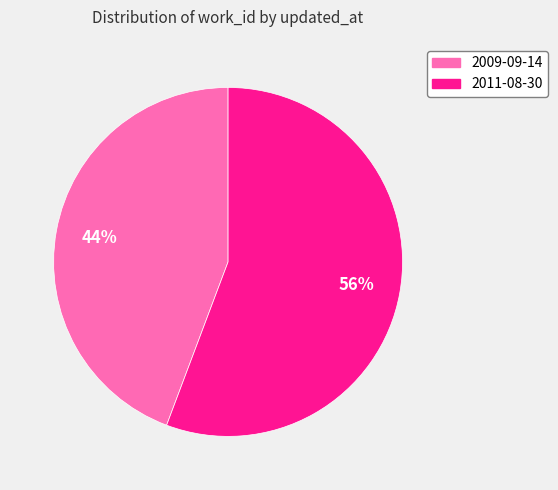

Which has a higher value, 2009-09-14 or 2011-08-30?

2011-08-30